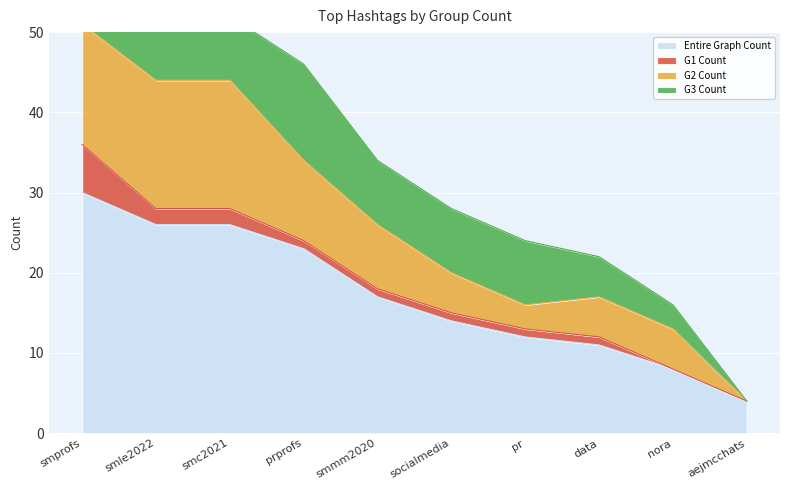

What is the label of the 6th point from the left?

socialmedia